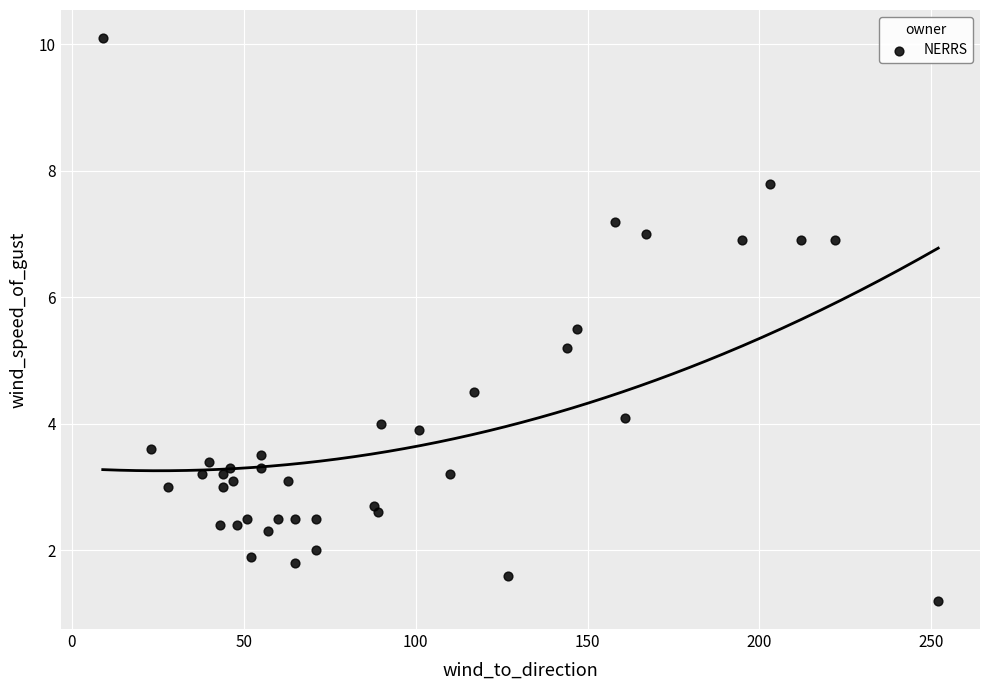

What Y value in the scatter plot is closest to 5?

5.2